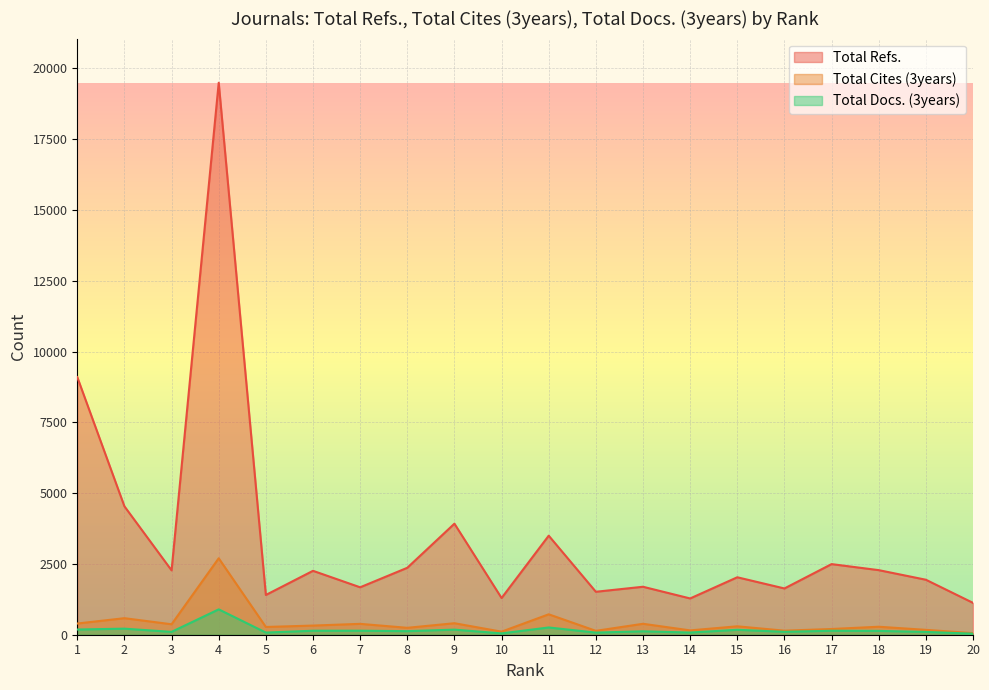

What is the value of the Total Refs. point at the 19th from the left?

1942